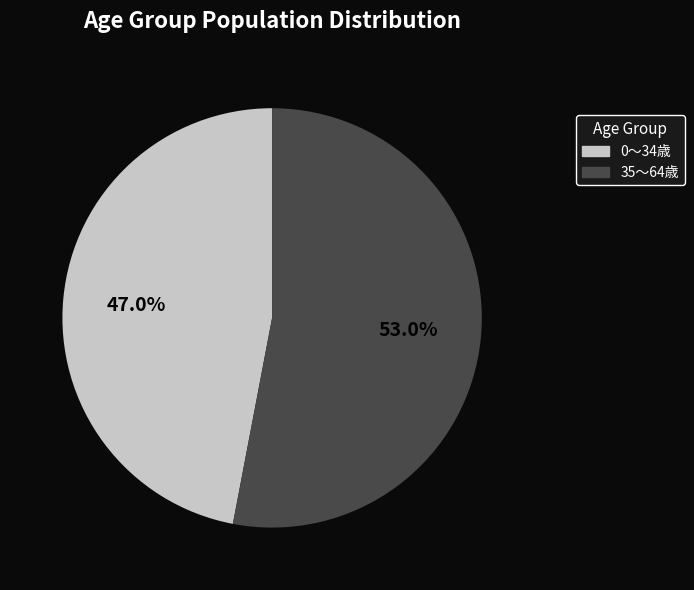

Between 0～34歳 and 35～64歳, which is larger?

35～64歳